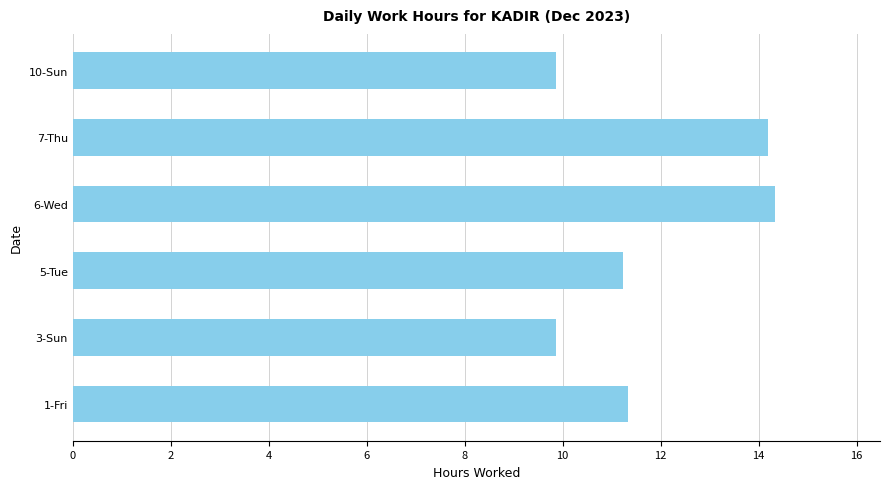

Is it true that the value at 1-Fri is 11.3?

True